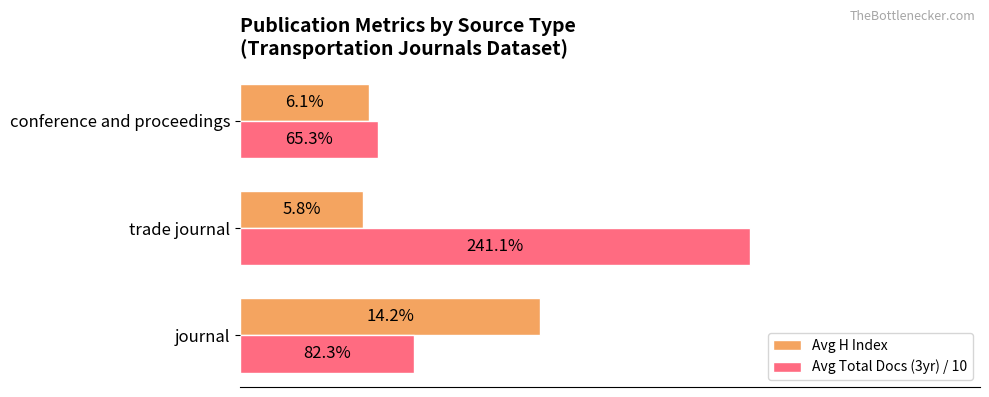

Is the value of Avg H Index at conference and proceedings greater than the value of Avg Total Docs (3yr) / 10 at conference and proceedings?

No